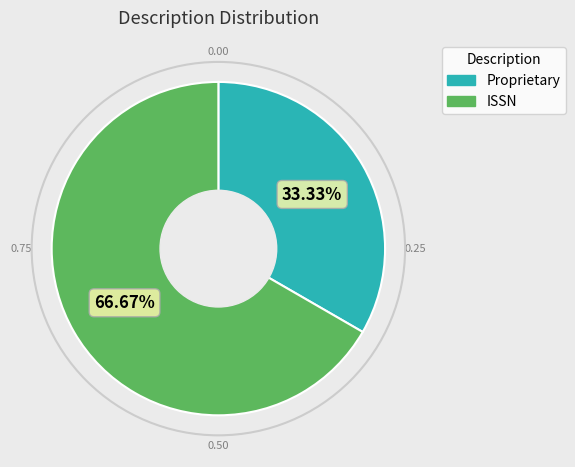

What is the majority slice?

ISSN